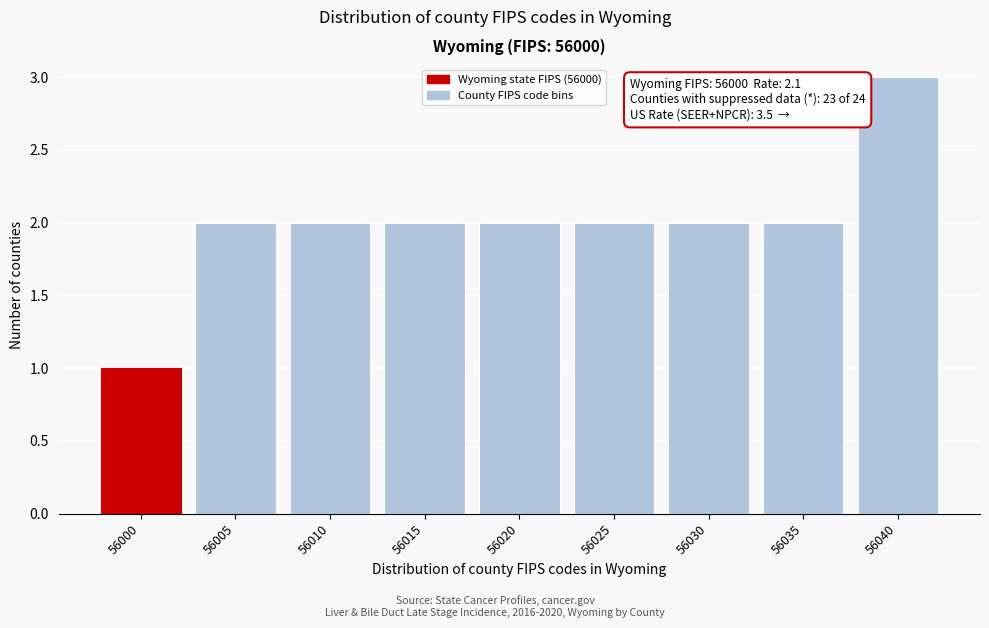

Reading left to right, what are all the values shown in this chart?

56000=1	56005=2	56010=2	56015=2	56020=2	56025=2	56030=2	56035=2	56040=3